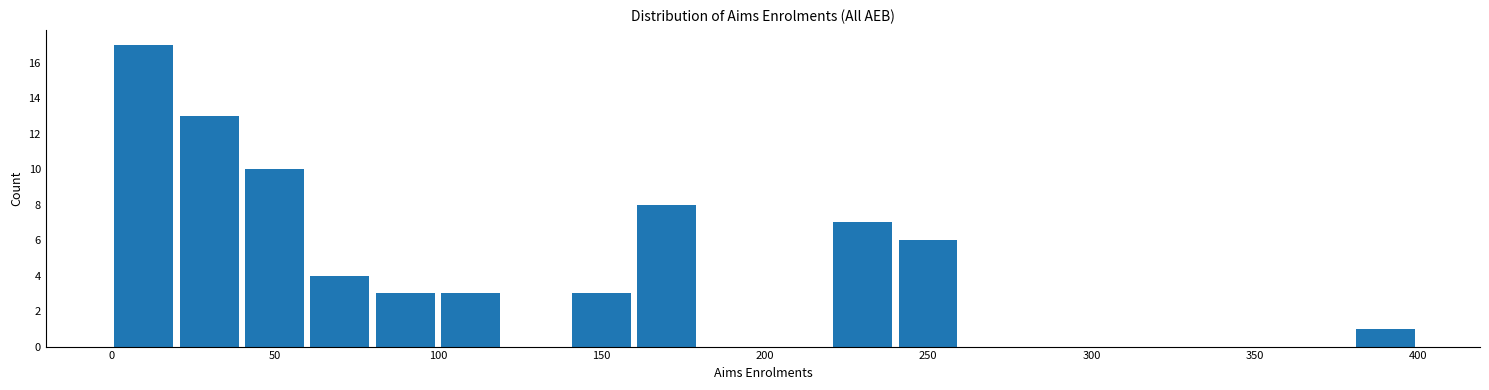

Reading left to right, transcribe this chart: for each bar, give the range it covers on the x-axis and its height. The values are not printed on the chart, so give them approximately, as read against the axis.

0 to 20: 17
20 to 40: 13
40 to 60: 10
60 to 80: 4
80 to 100: 3
100 to 120: 3
120 to 140: 0
140 to 160: 3
160 to 180: 8
180 to 200: 0
200 to 220: 0
220 to 240: 7
240 to 260: 6
260 to 280: 0
280 to 300: 0
300 to 320: 0
320 to 340: 0
340 to 360: 0
360 to 380: 0
380 to 400: 1